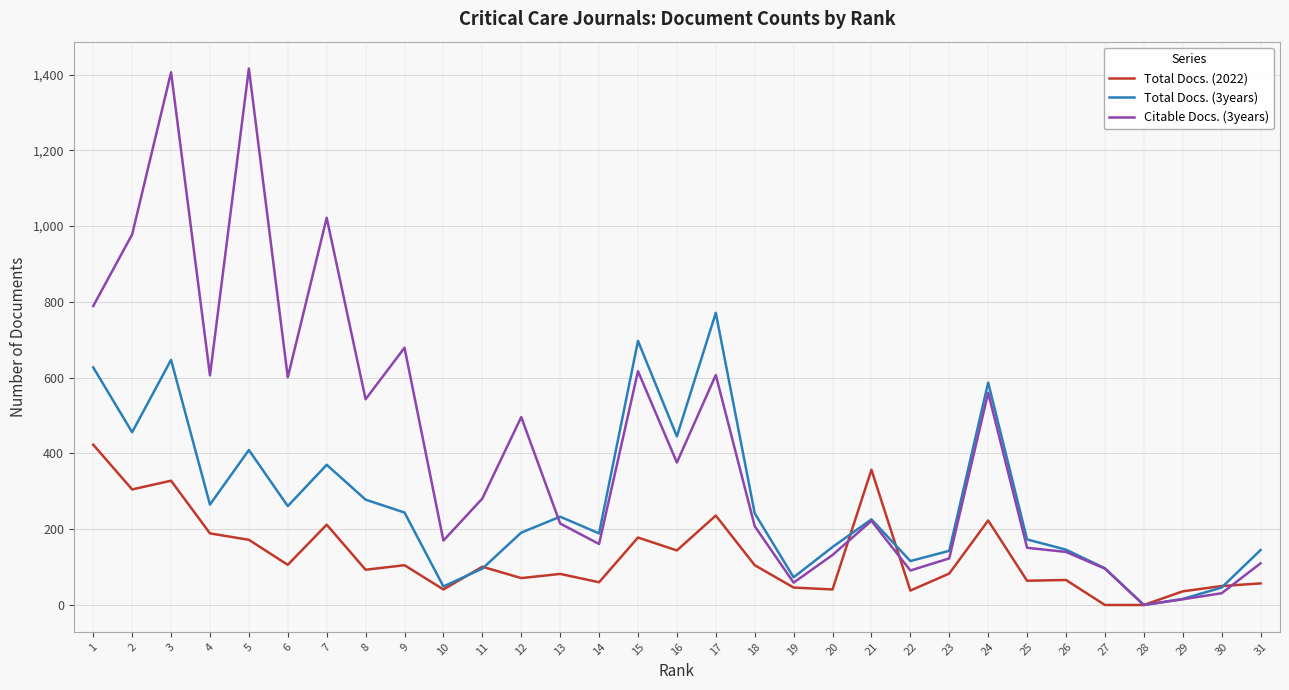

Is it true that Total Docs. (3years) equals 216 at 31?

False